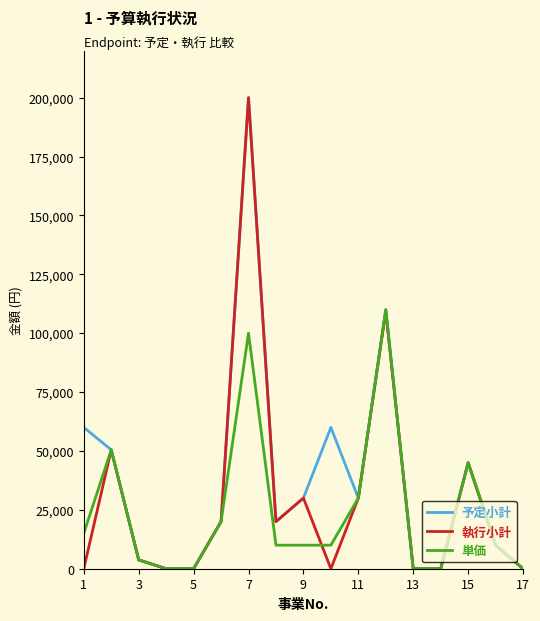

What are all the series names shown in the legend?

予定小計, 執行小計, 単価